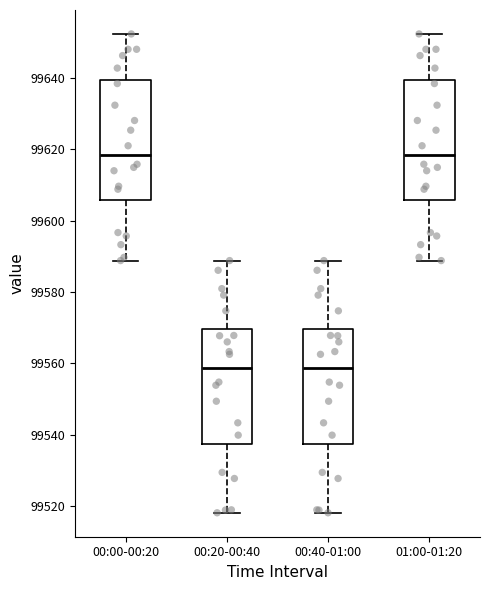

Where does the lower whisker of the box for 00:40-01:00 end on the y-axis? The values are not printed on the chart, so give them approximately, as read against the axis.

99518